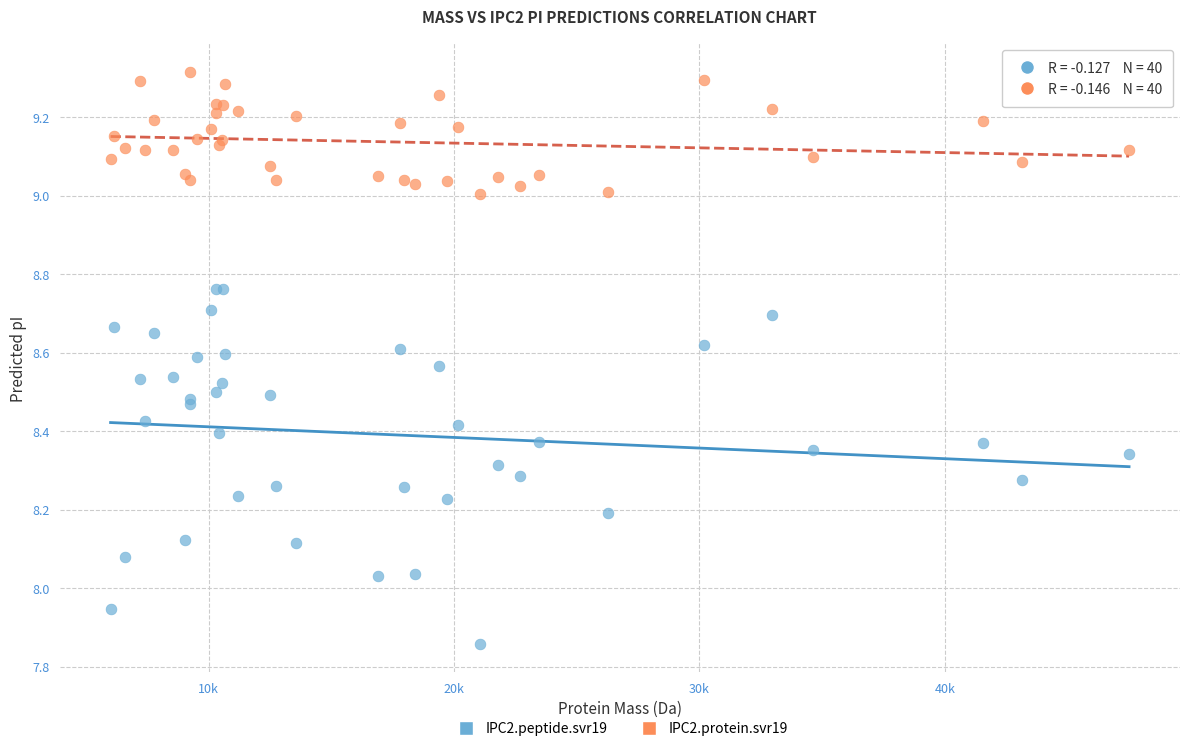

Which series has the widest spread of Y values?

IPC2.peptide.svr19